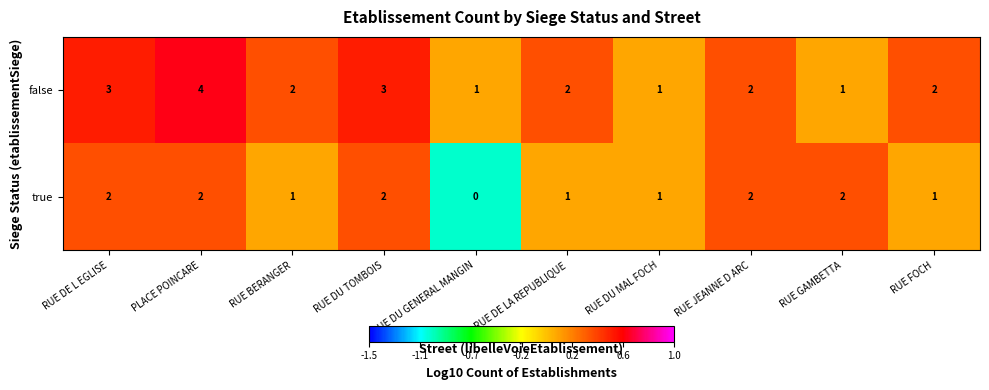

What is the total value across all series at RUE DU MAL FOCH?

2